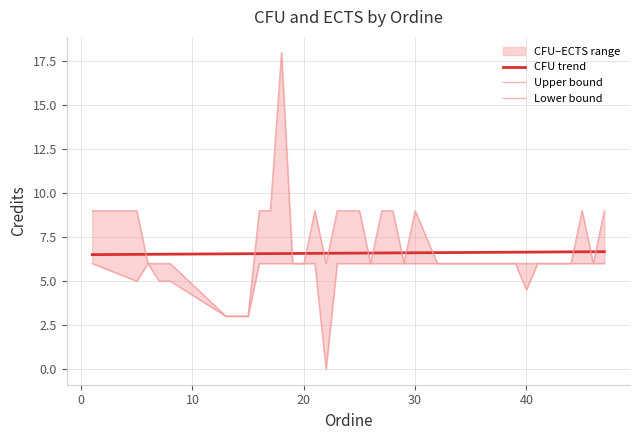

At which label does CFU reach its minimum?

22